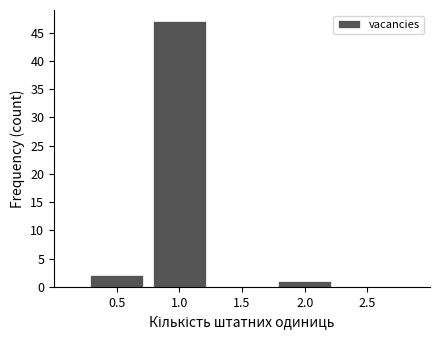

Reading left to right, transcribe this chart: for each bar, give the range it covers on the x-axis and its height. The values are not printed on the chart, so give them approximately, as read against the axis.

0.25 to 0.75: 2
0.75 to 1.25: 47
1.25 to 1.75: 0
1.75 to 2.25: 1
2.25 to 2.75: 0